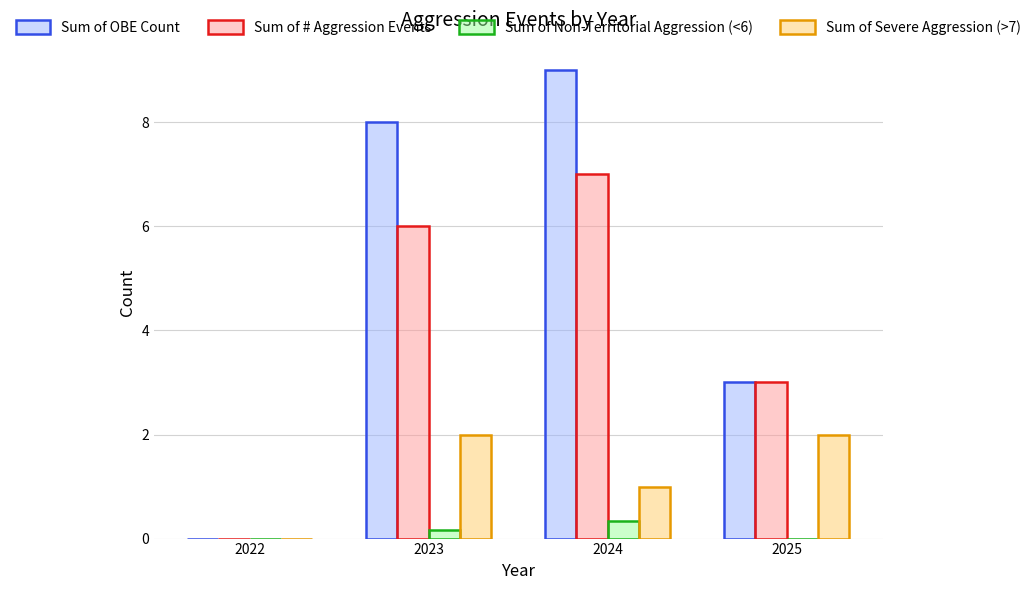

True or false: Sum of # Aggression Events has a value of 3.6 at 2023.

False